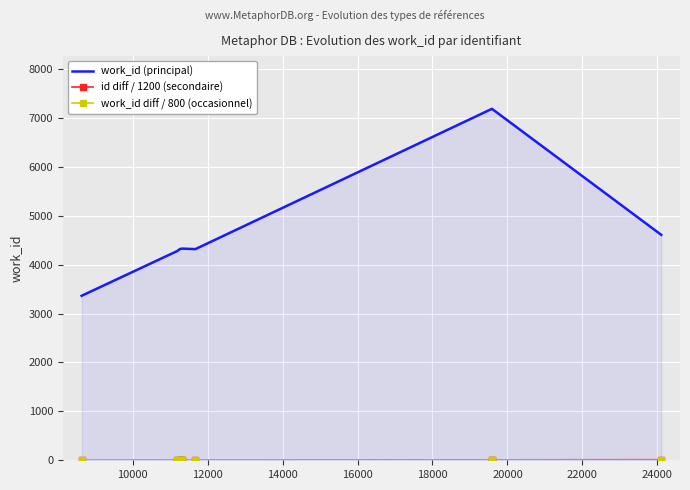

What is the greatest value displayed?

7187